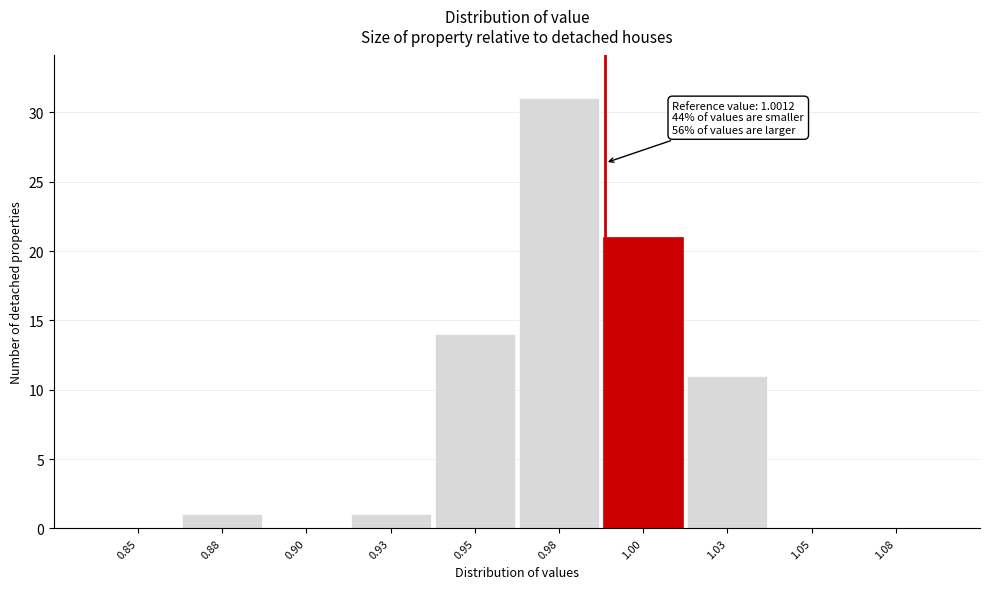

Reading left to right, extract all data points from this chart.

0.85=0	0.88=1	0.90=0	0.93=1	0.95=14	0.98=31	1.00=21	1.03=11	1.05=0	1.08=0